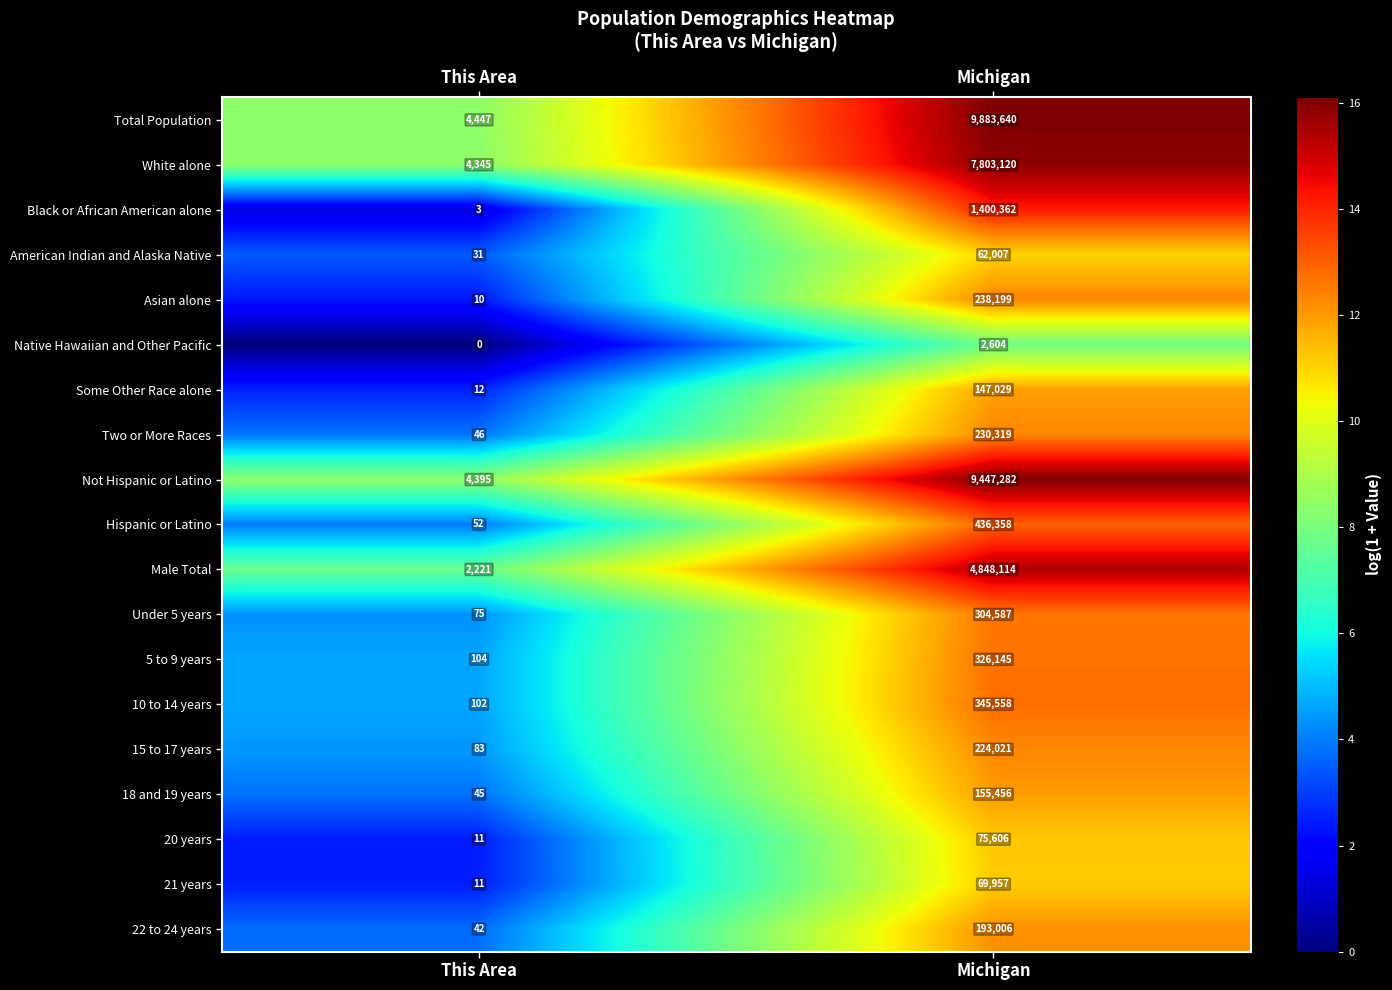

What is the difference between the Under 5 years values at Michigan and This Area?

304512